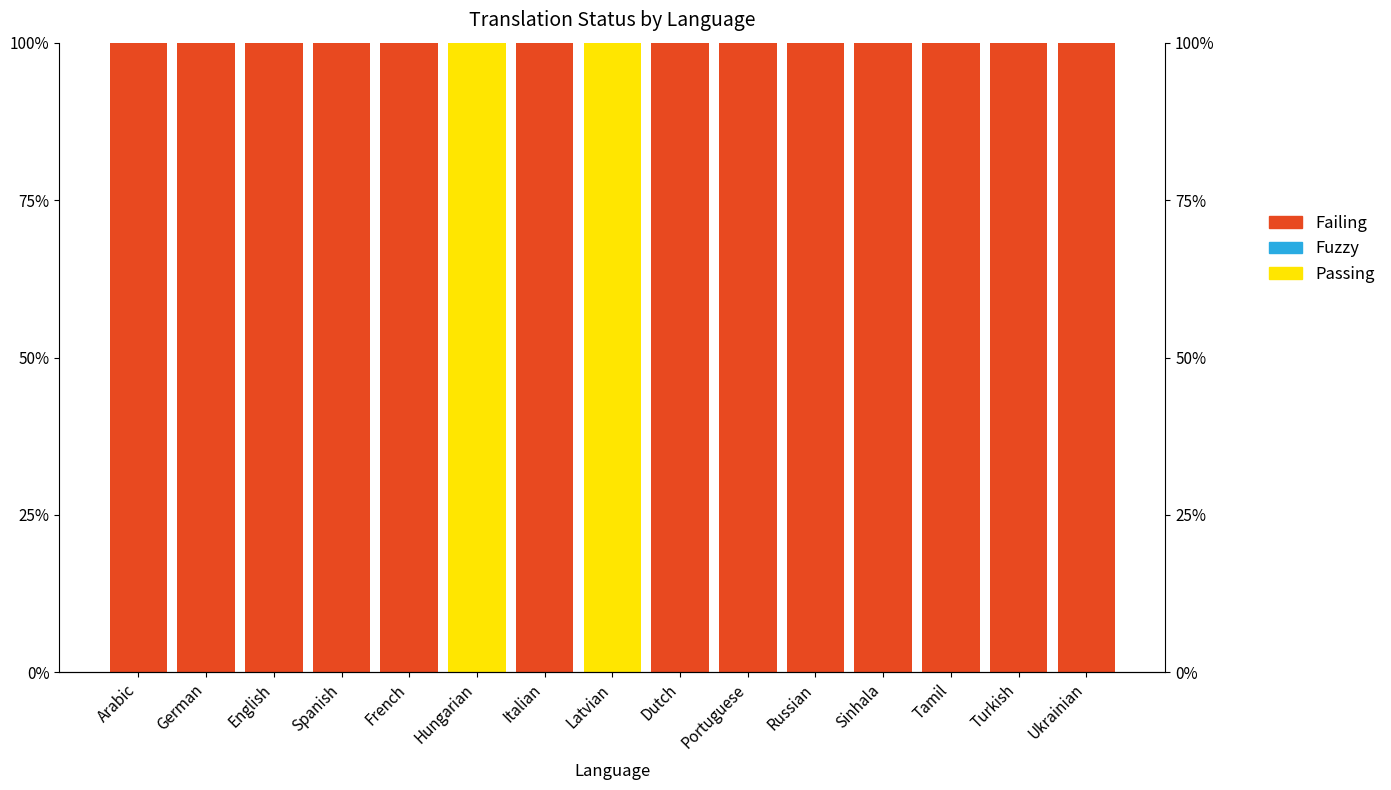

At which category is the sum across all series the highest?

Arabic